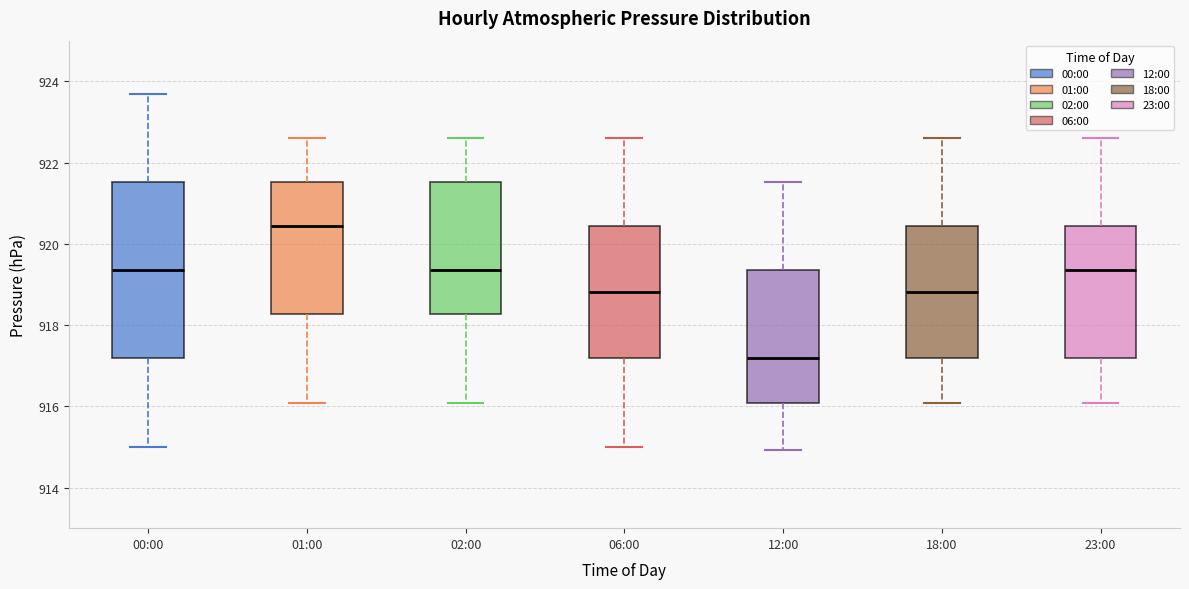

Where does the median line of the box for 02:00 sit on the y-axis? The values are not printed on the chart, so give them approximately, as read against the axis.

919.4